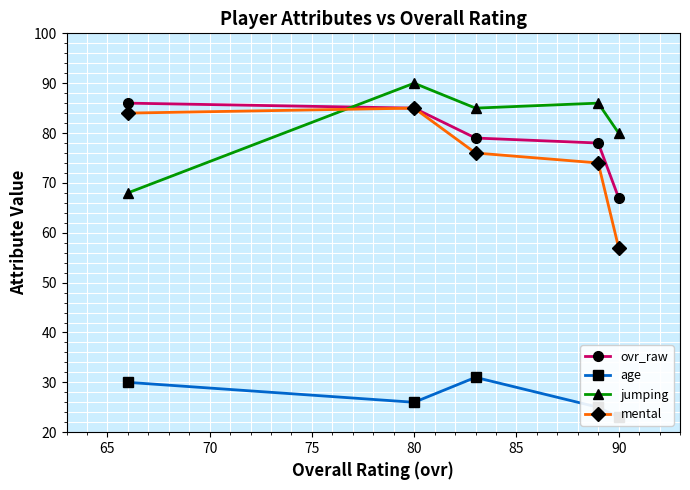

Which category has the lowest value in the mental series?

90